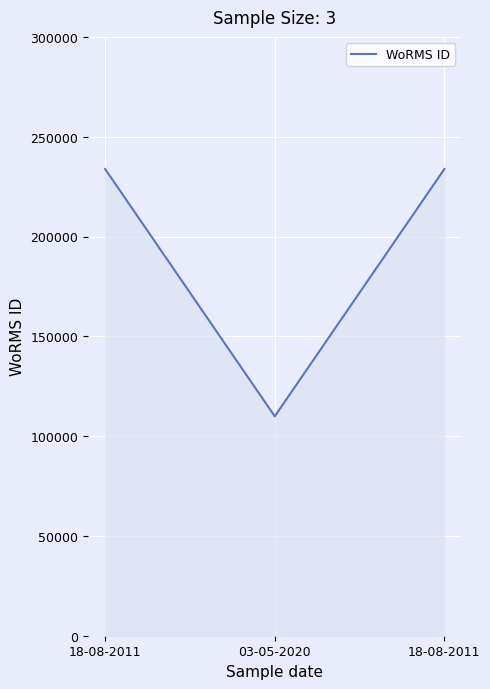

What is the change in value from 03-05-2020 to 18-08-2011?

+123895